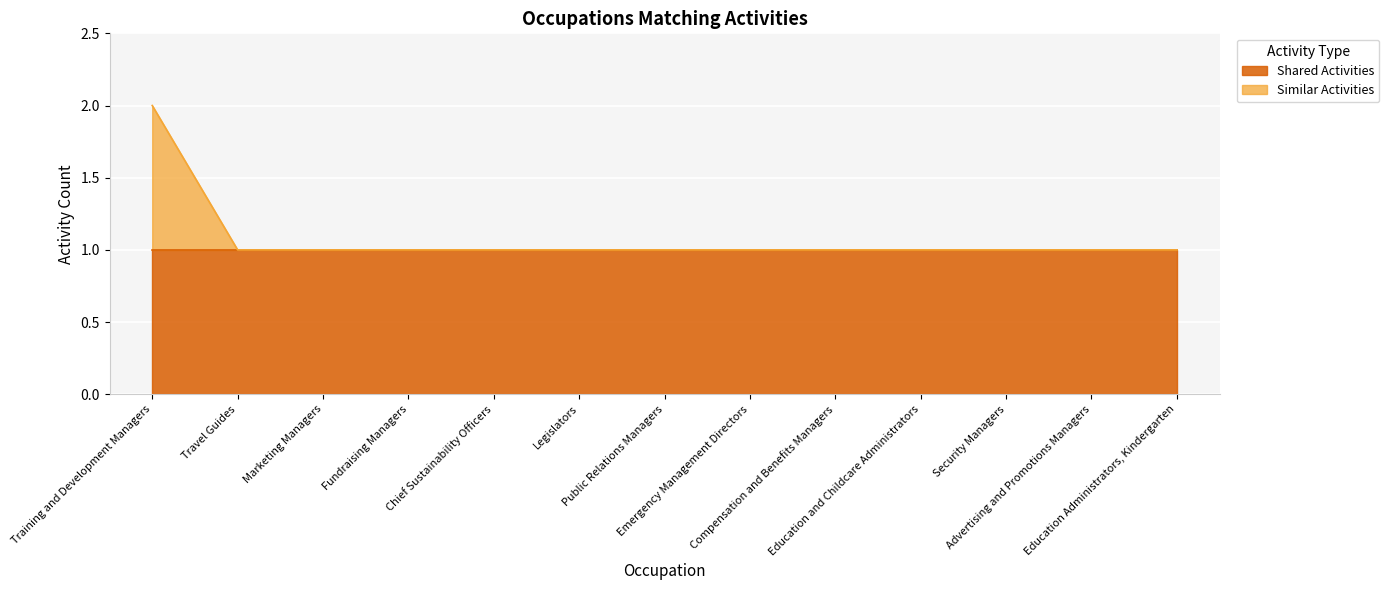

The chart shows a value of 1 at Compensation and Benefits Managers. True or false?

True